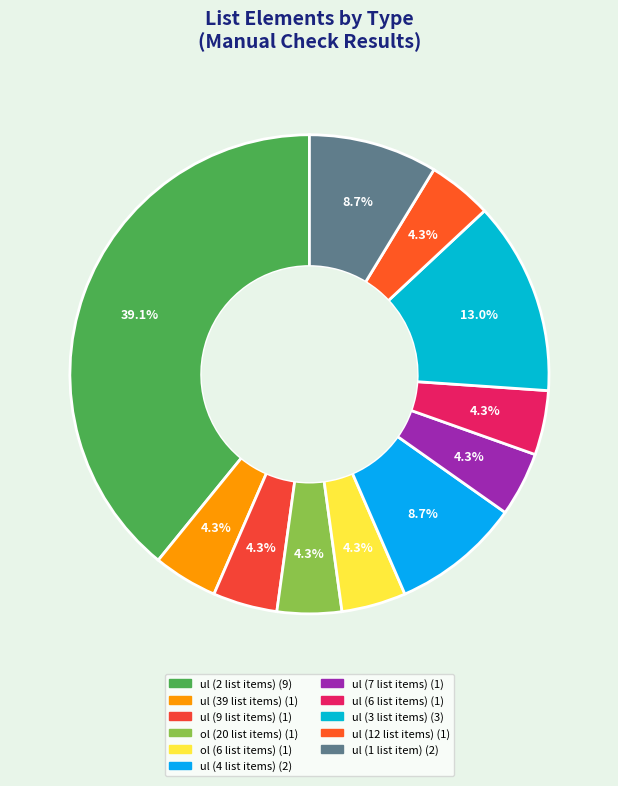

Which slice is the largest?

ul (2 list items)